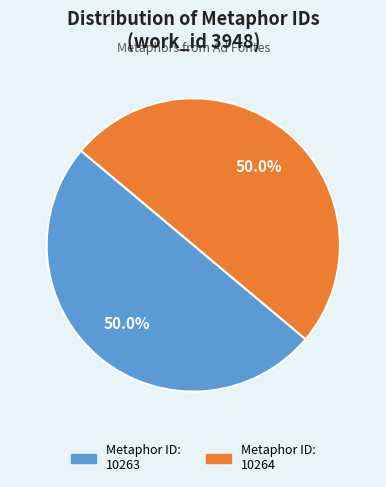

How much of the chart is everything except Metaphor ID: 10264?

50.0%